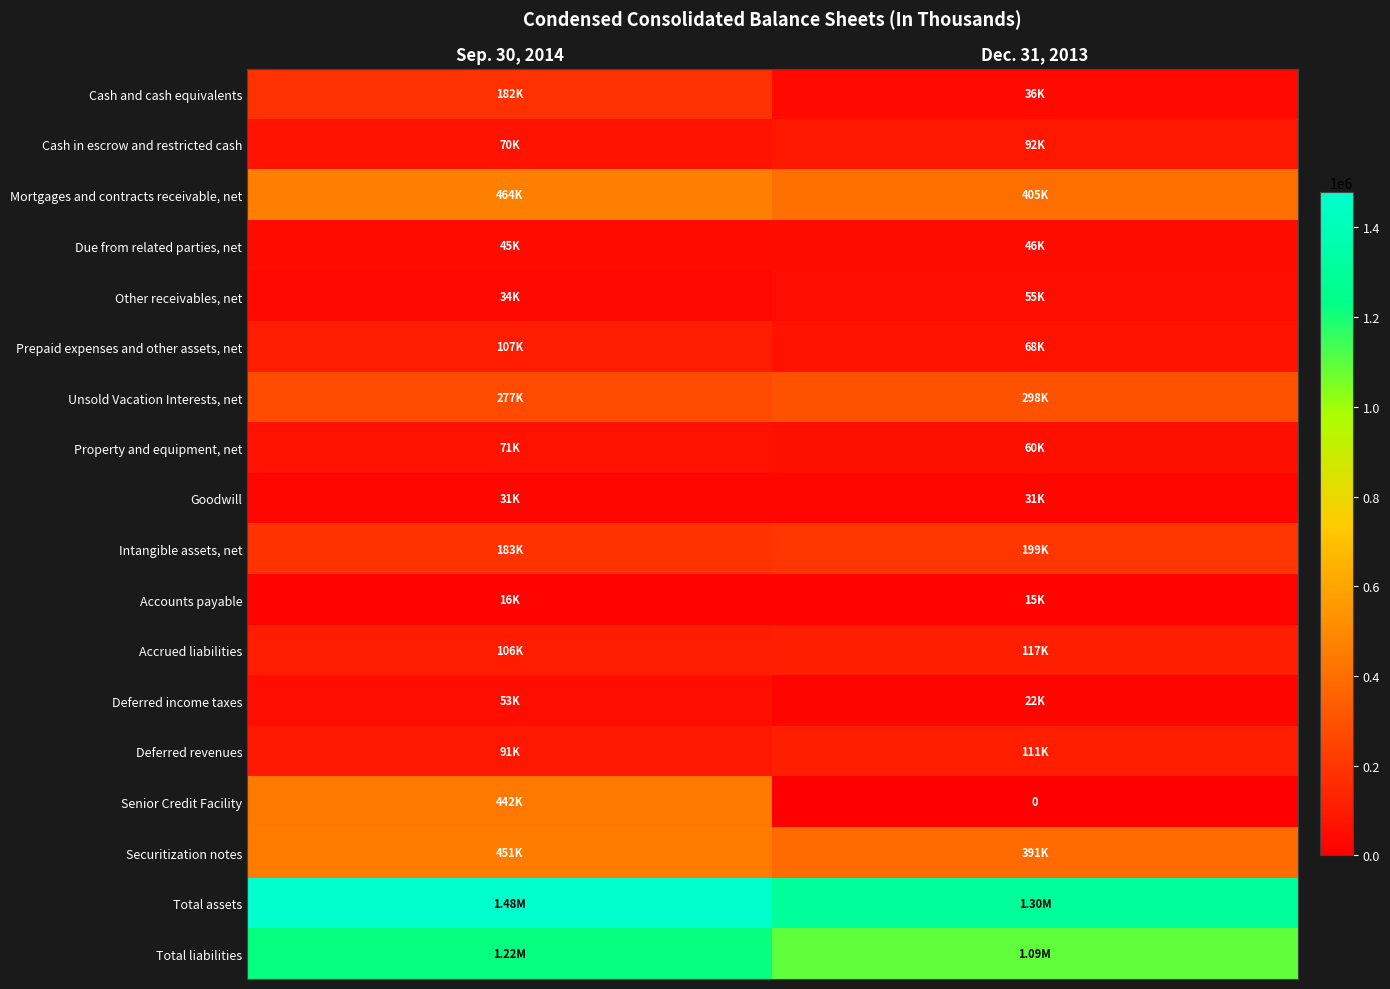

List the labels in order of Securitization notes value, largest first.

Sep. 30, 2014, Dec. 31, 2013